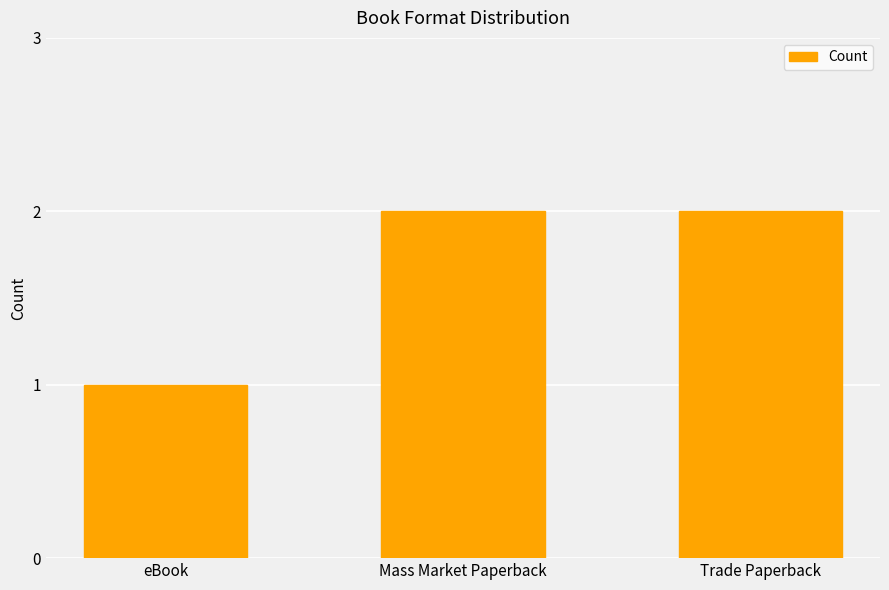

Is it true that the value at Mass Market Paperback is 1?

False